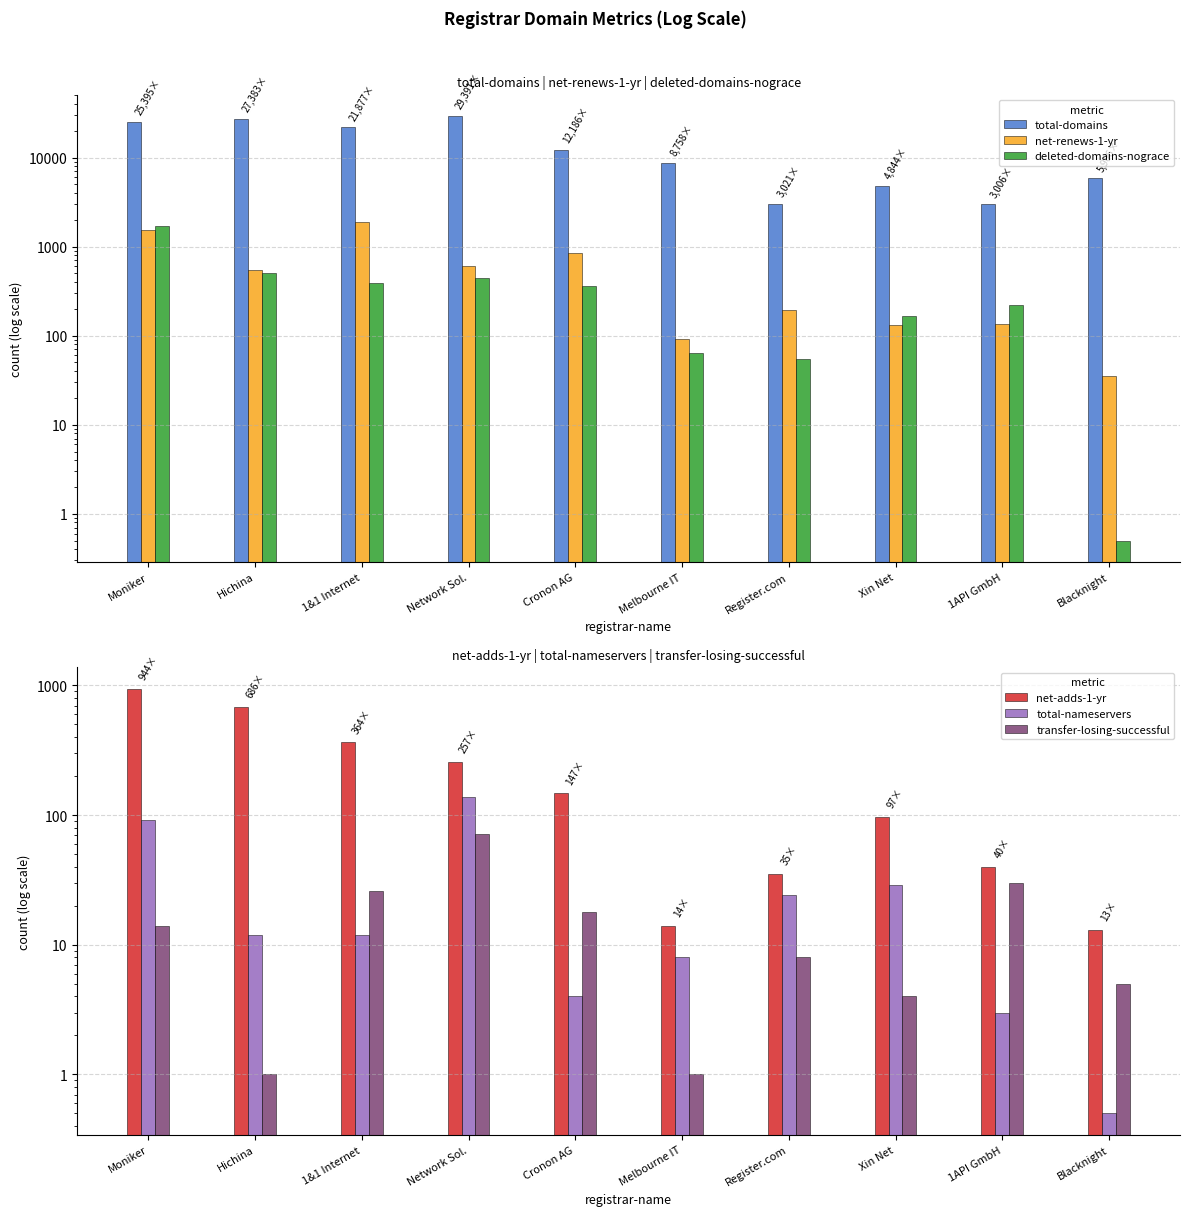

Reading right to left, extract all data points from this chart.

total-domains: 5906.0	3006.0	4844.0	3021.0	8758.0	12186.0	29391.0	21877.0	27383.0	25395.0
net-renews-1-yr: 35.0	135.0	132.0	195.0	92.0	852.0	602.0	1873.0	540.0	1526.0
deleted-domains-nograce: 0.5	223.0	166.0	54.0	64.0	360.0	443.0	388.0	504.0	1706.0
net-adds-1-yr: 13.0	40.0	97.0	35.0	14.0	147.0	257.0	364.0	686.0	944.0
total-nameservers: 0.5	3.0	29.0	24.0	8.0	4.0	139.0	12.0	12.0	91.0
transfer-losing-successful: 5.0	30.0	4.0	8.0	1.0	18.0	71.0	26.0	1.0	14.0